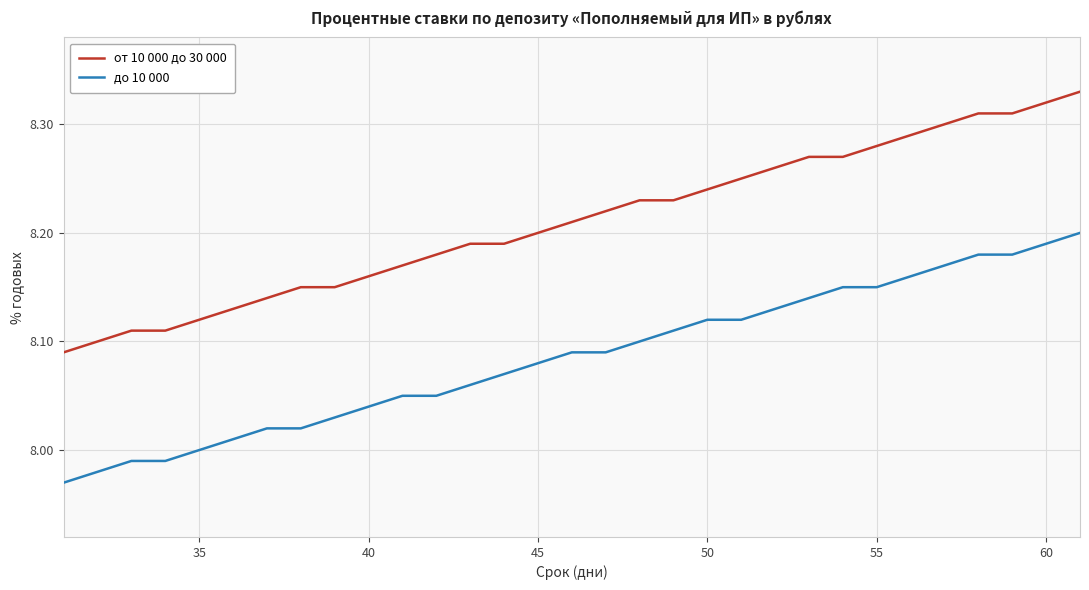

Which series has the widest spread of values?

от 10 000 до 30 000